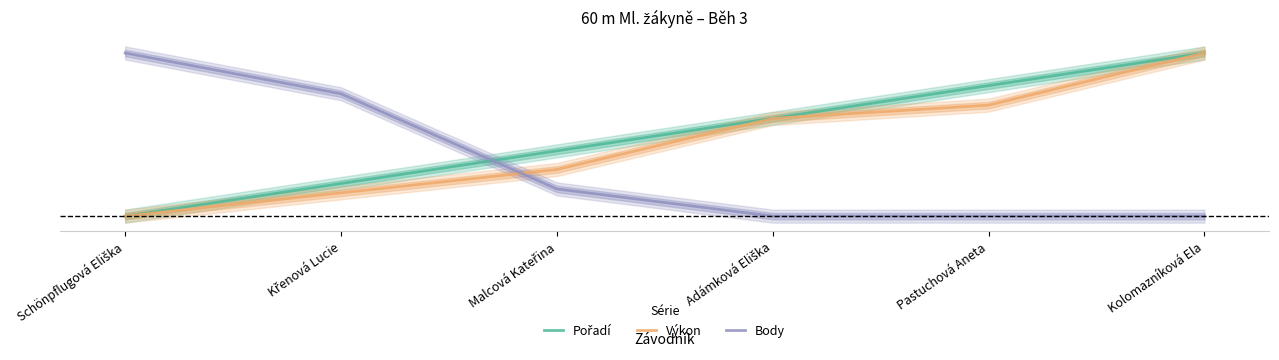

What is the sum of the Výkon values at Adámková Eliška and Křenová Lucie?

0.7